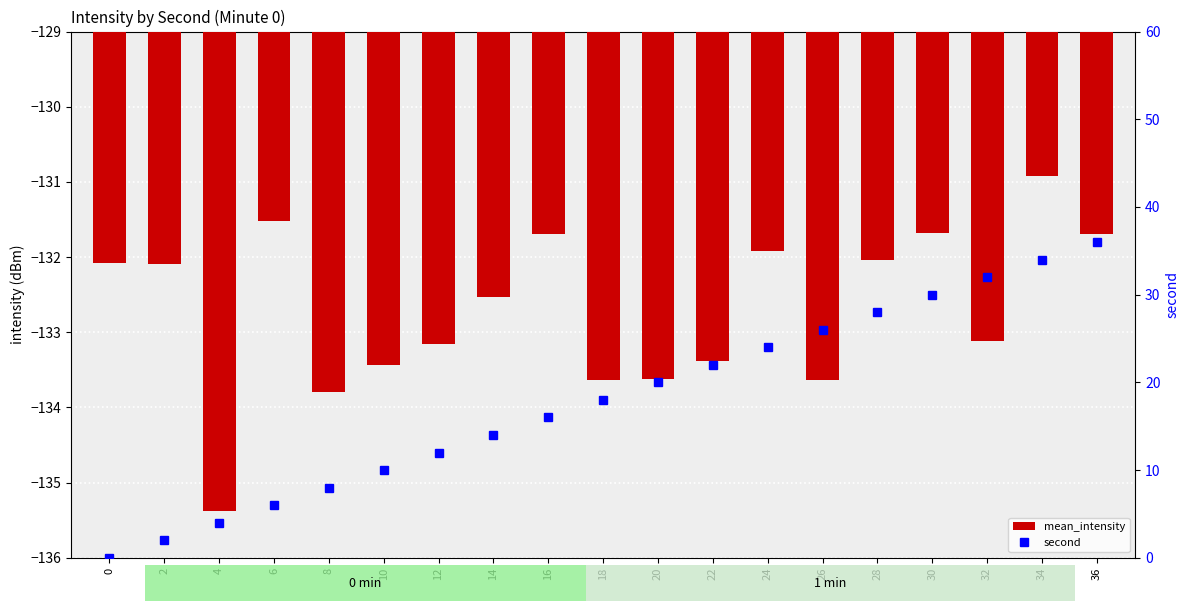

How many groups of bars are there?

19